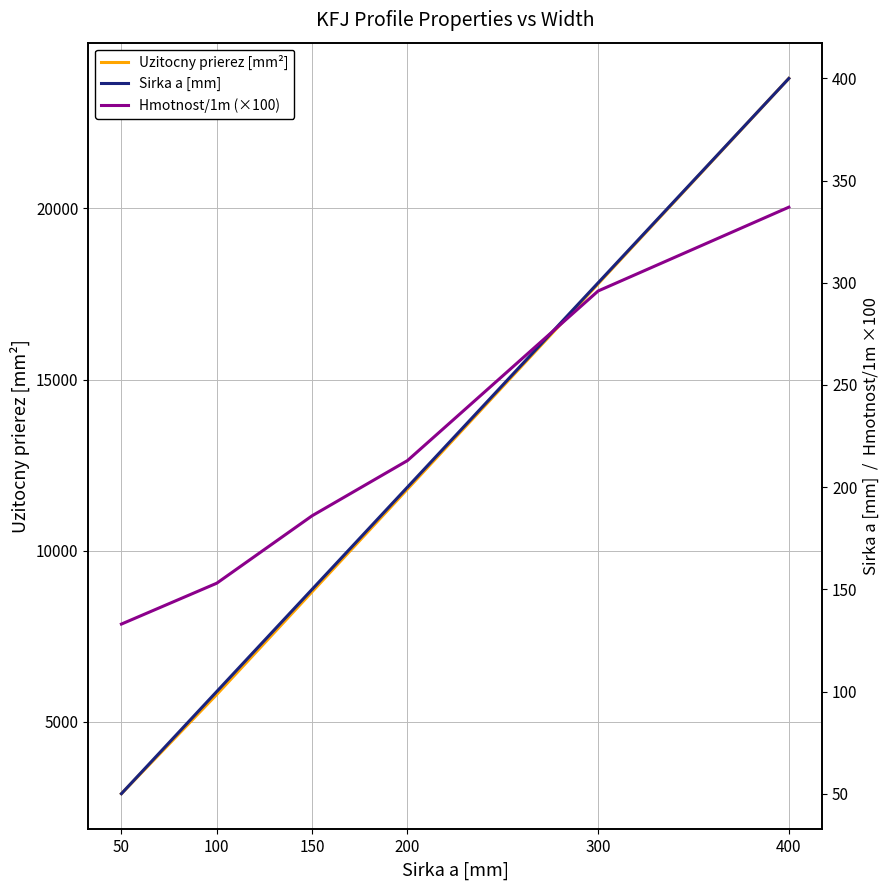

Reading left to right, transcribe all the data shown in this chart.

Uzitocny prierez [mm²]: 50=2900	100=5800	150=8800	200=11800	300=17800	400=23800
Sirka a [mm]: 50=50	100=100	150=150	200=200	300=300	400=400
Hmotnost/1m (×100): 50=133	100=153	150=186	200=213	300=296	400=337